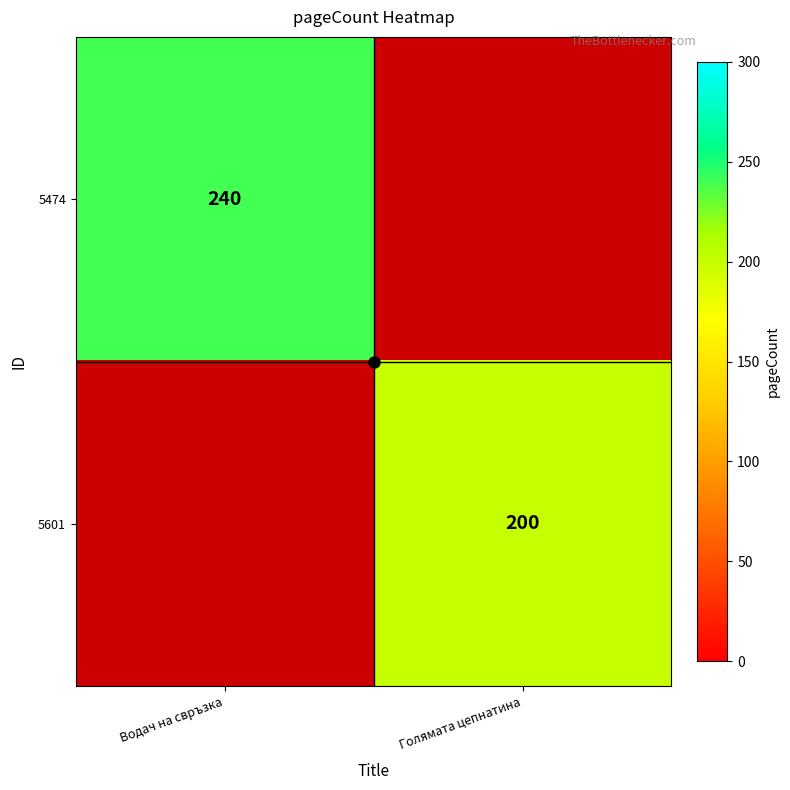

The 5601 series shows 323.7 at Голямата цепнатина. True or false?

False